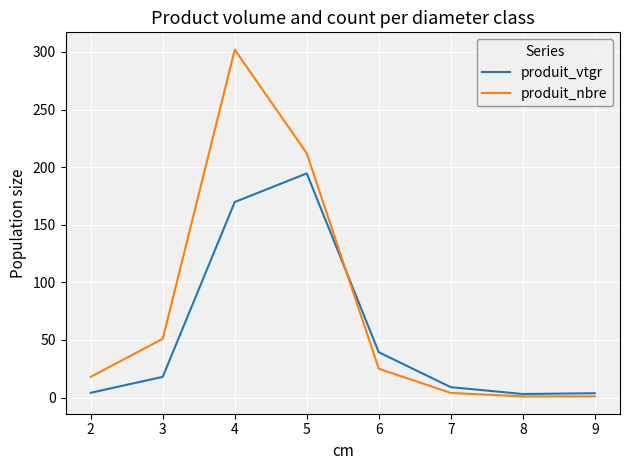

In produit_vtgr, how many points are higher than both neighbors (excluding endpoints)?

1